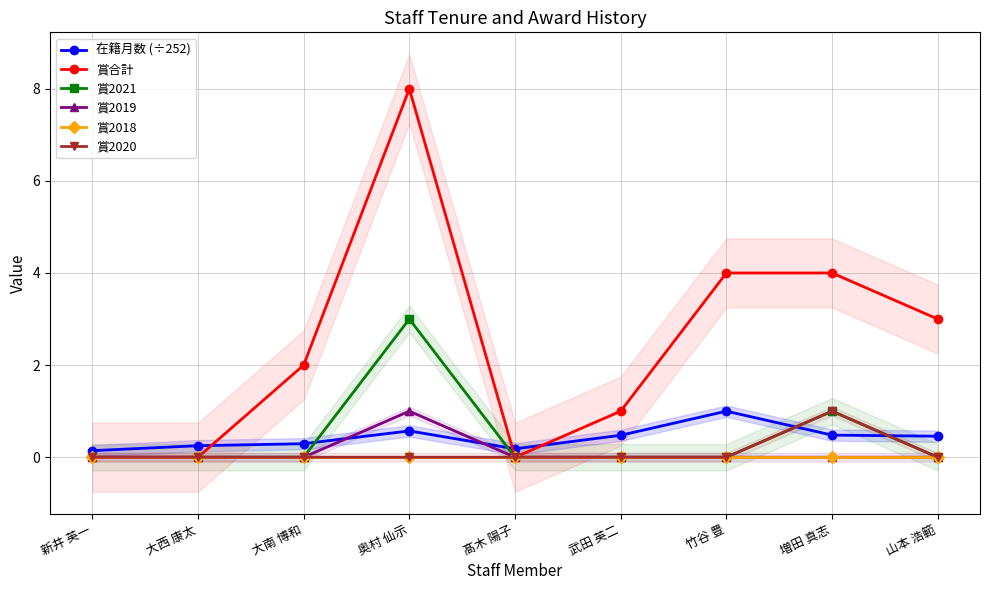

Which series changed the most between 新井 英一 and 大西 康太?

在籍月数 (÷252)